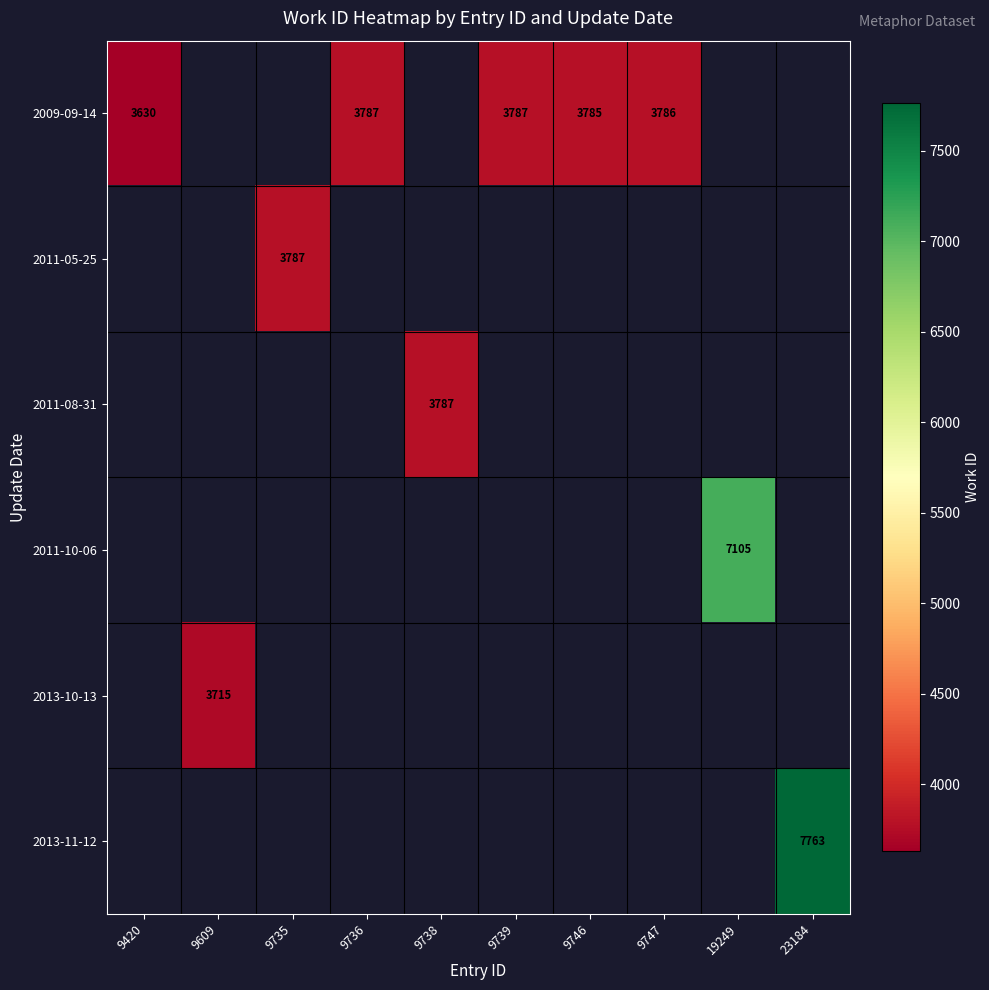

The value of 2009-09-14 at 9739 is 2490. True or false?

False